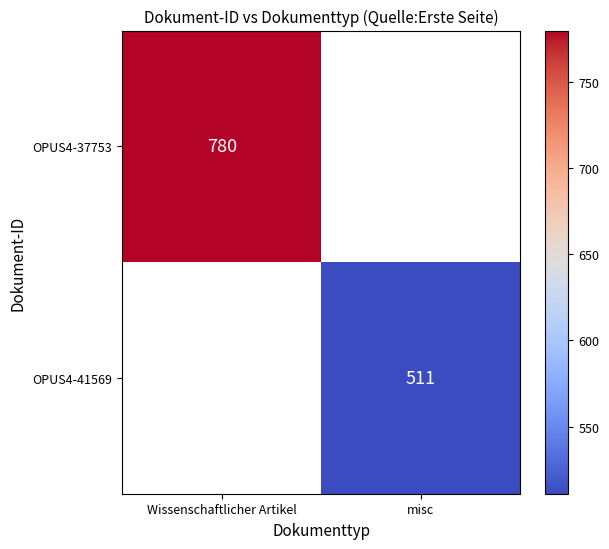

Count the number of categories in the chart.

2